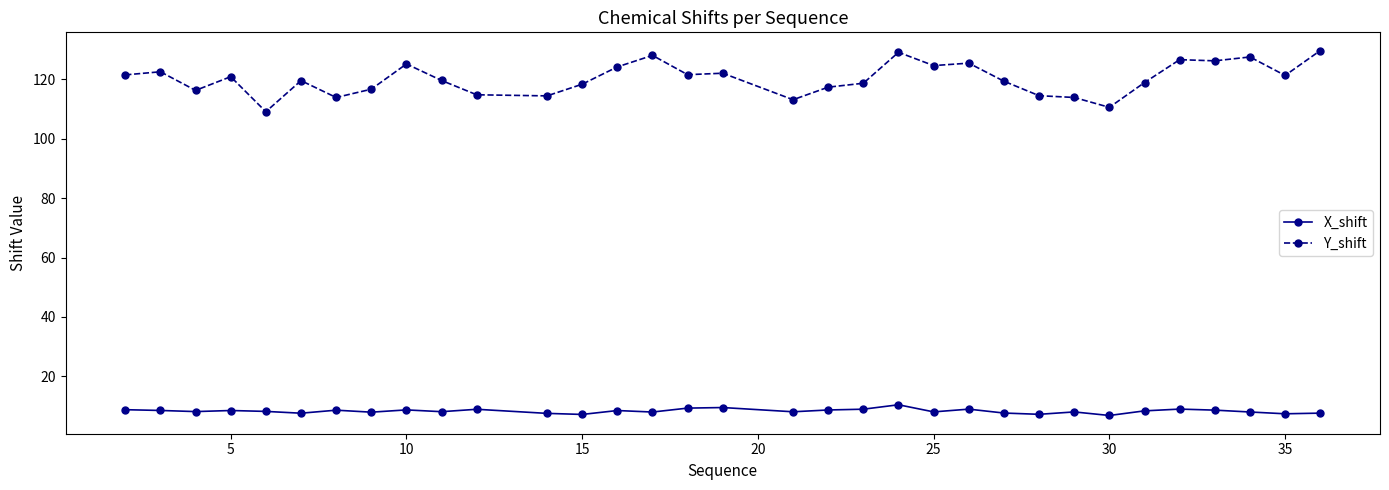

What is the sum of all X_shift values?

274.4